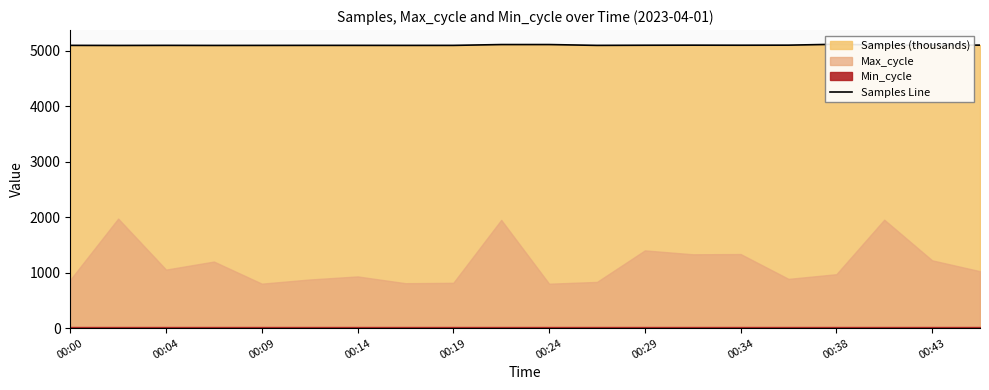

Count the number of values greater than 5095.

10